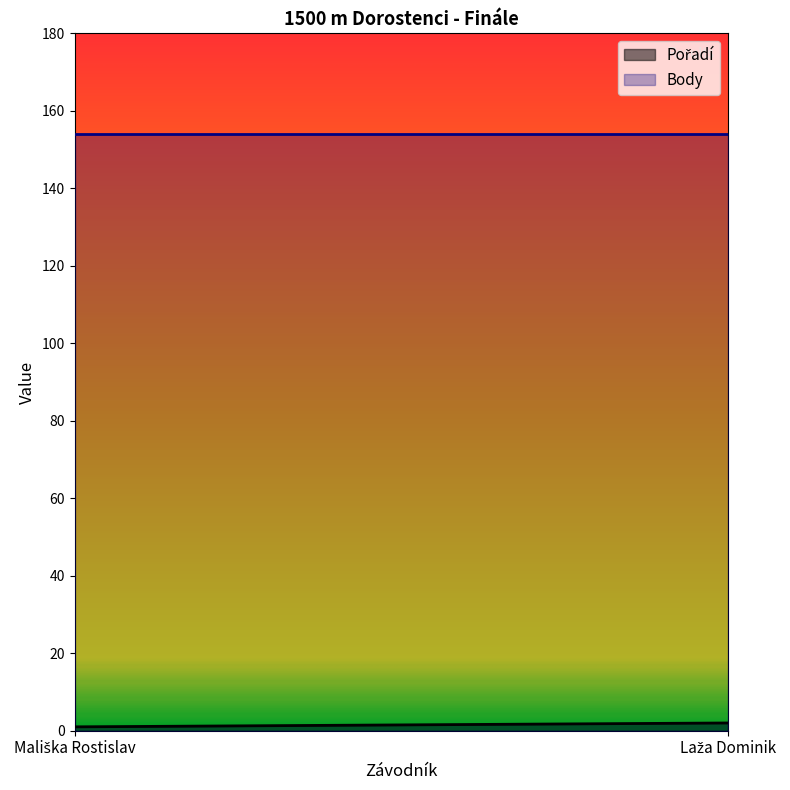

The value of Pořadí at Mališka Rostislav is 1. True or false?

True